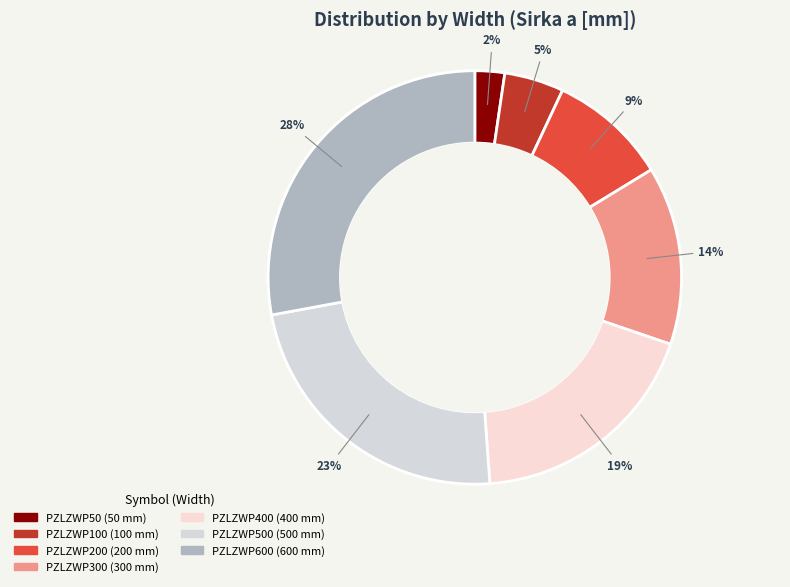

To the nearest percent, what is the difference between the largest and smallest slice percentages?

26%